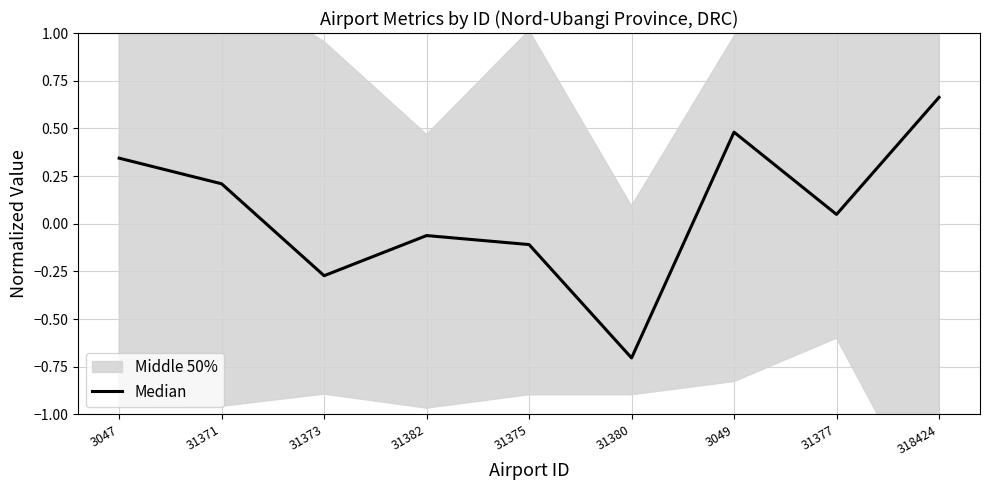

Which label corresponds to the largest value in the chart?

318424